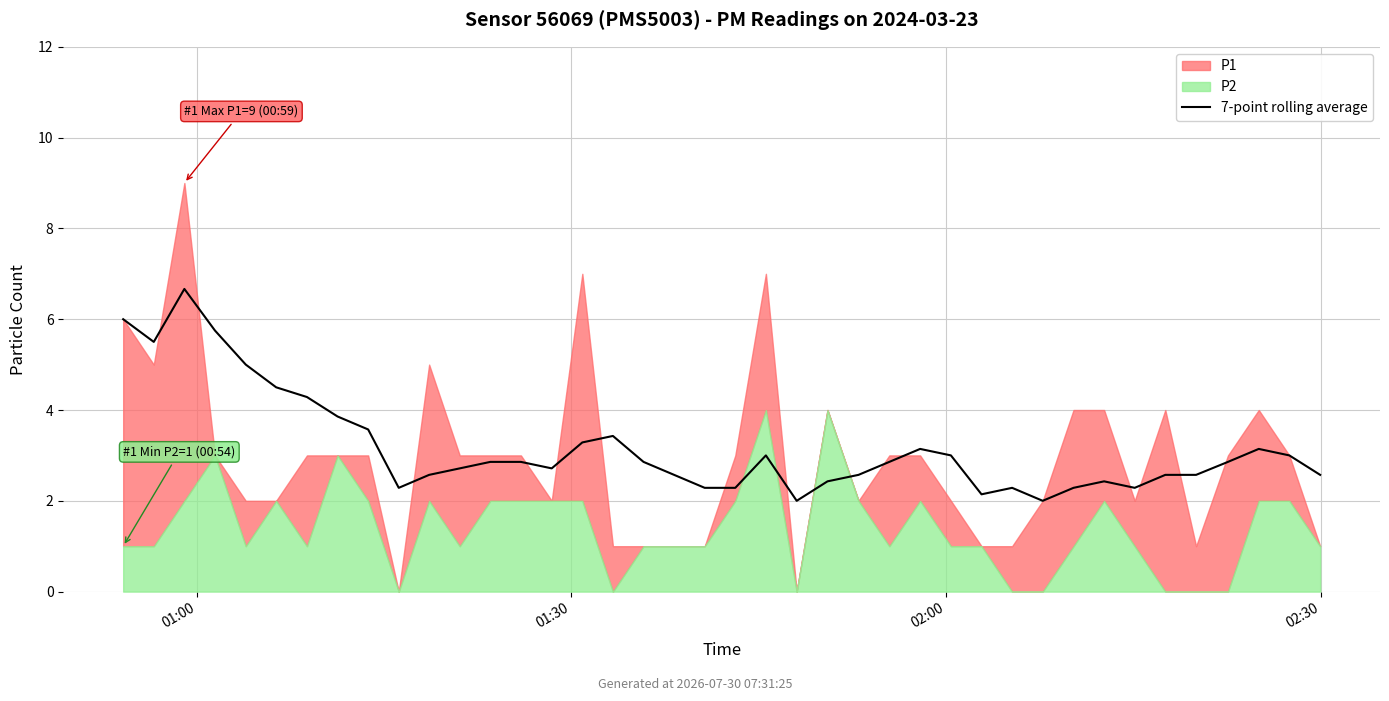

What position from the right is 16?

24